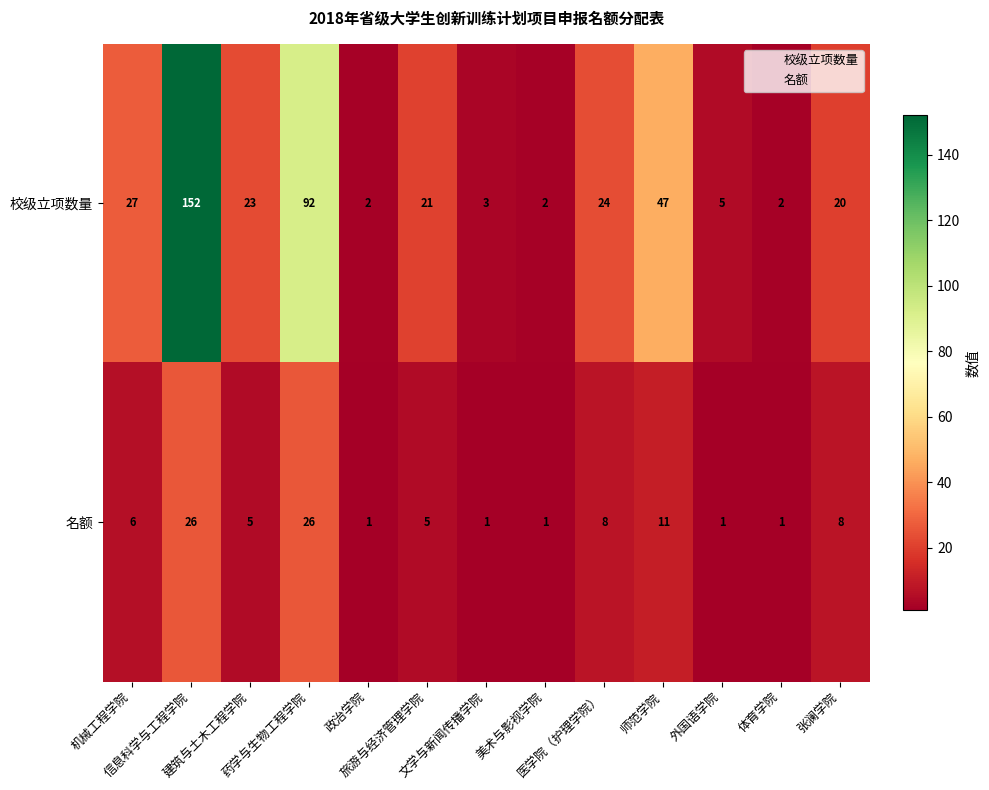

List the series in order of their peak value, lowest first.

名额, 校级立项数量